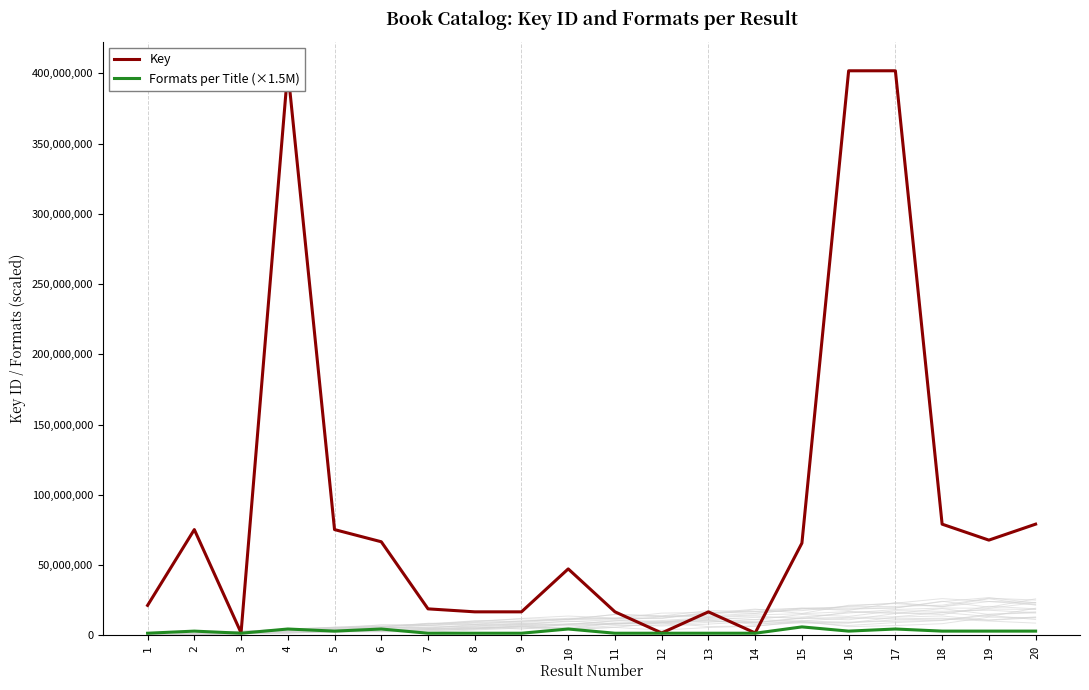

Which series changed the most between 15 and 20?

Key